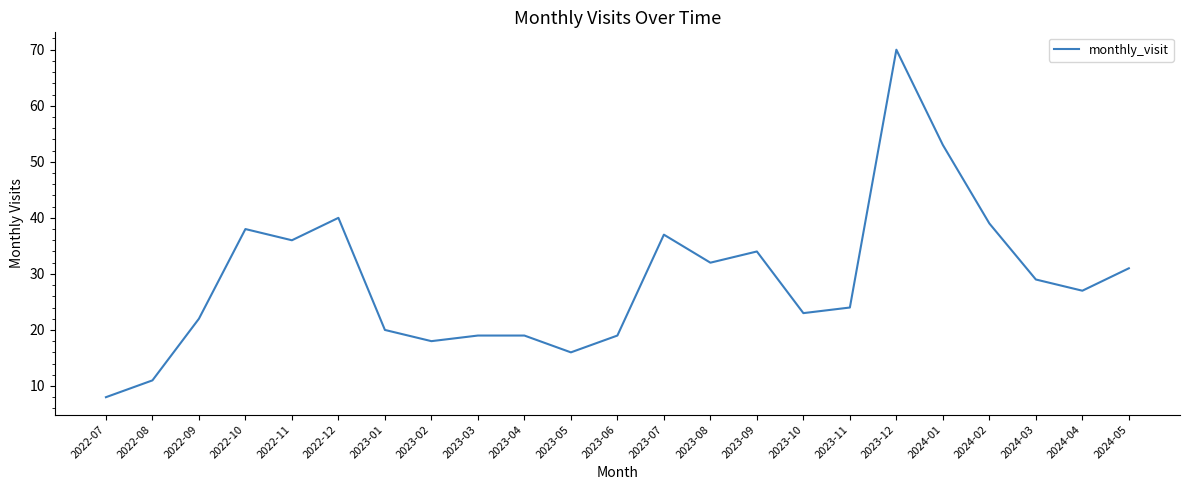

At which category does the chart reach its peak across all series?

2023-12